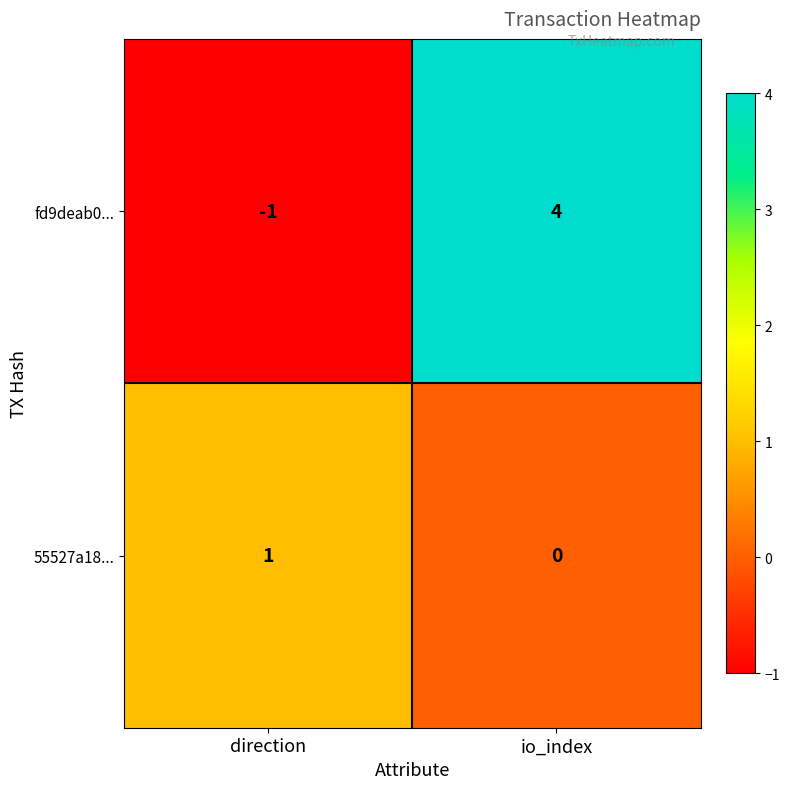

What is the total value across all series at io_index?

4